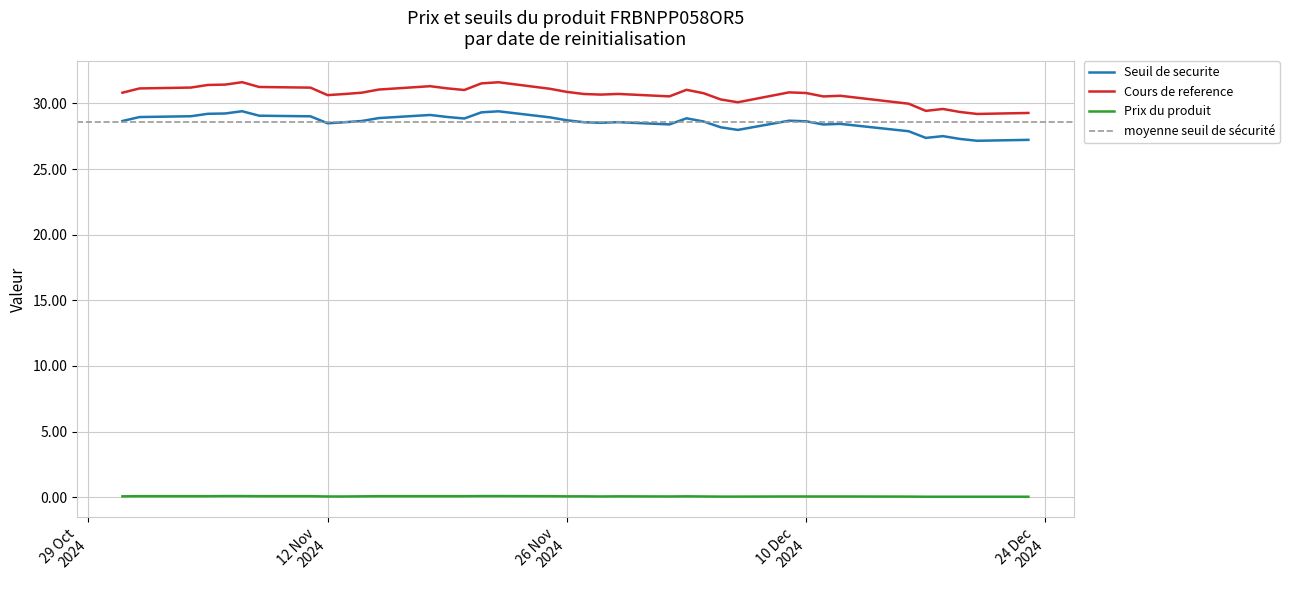

How many lines are shown in the chart?

3